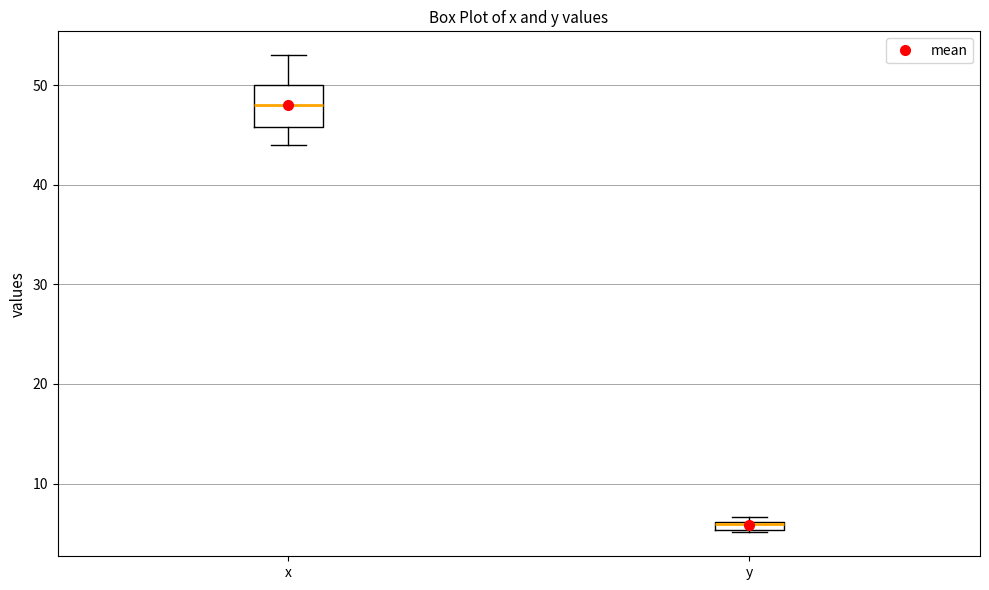

Where does the lower whisker of the box for x end on the y-axis? The values are not printed on the chart, so give them approximately, as read against the axis.

44